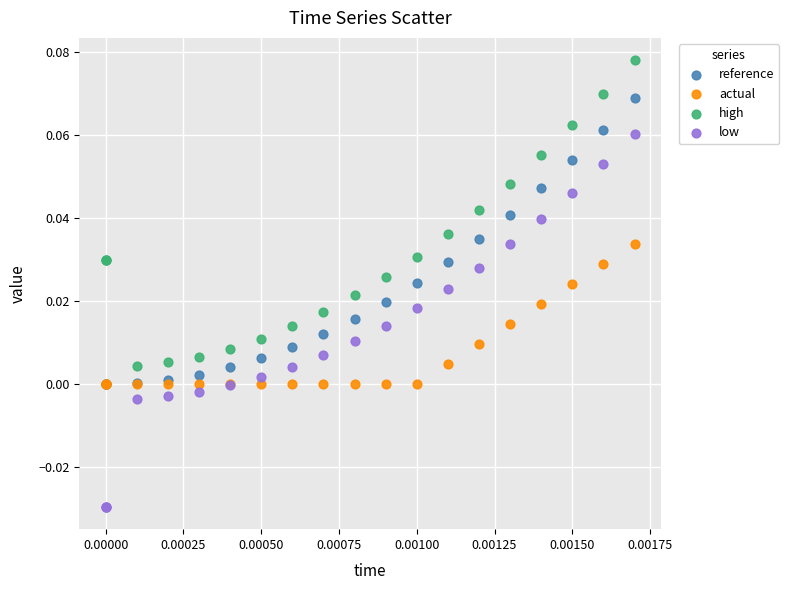

Which series reaches the minimum Y coordinate?

low